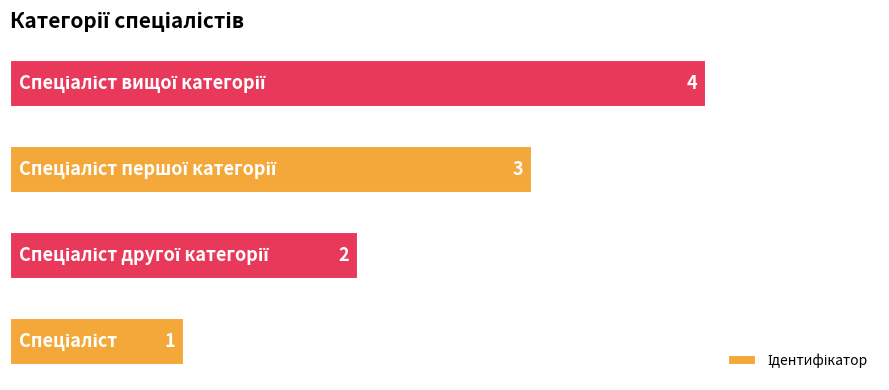

What is the sum of all values?

10